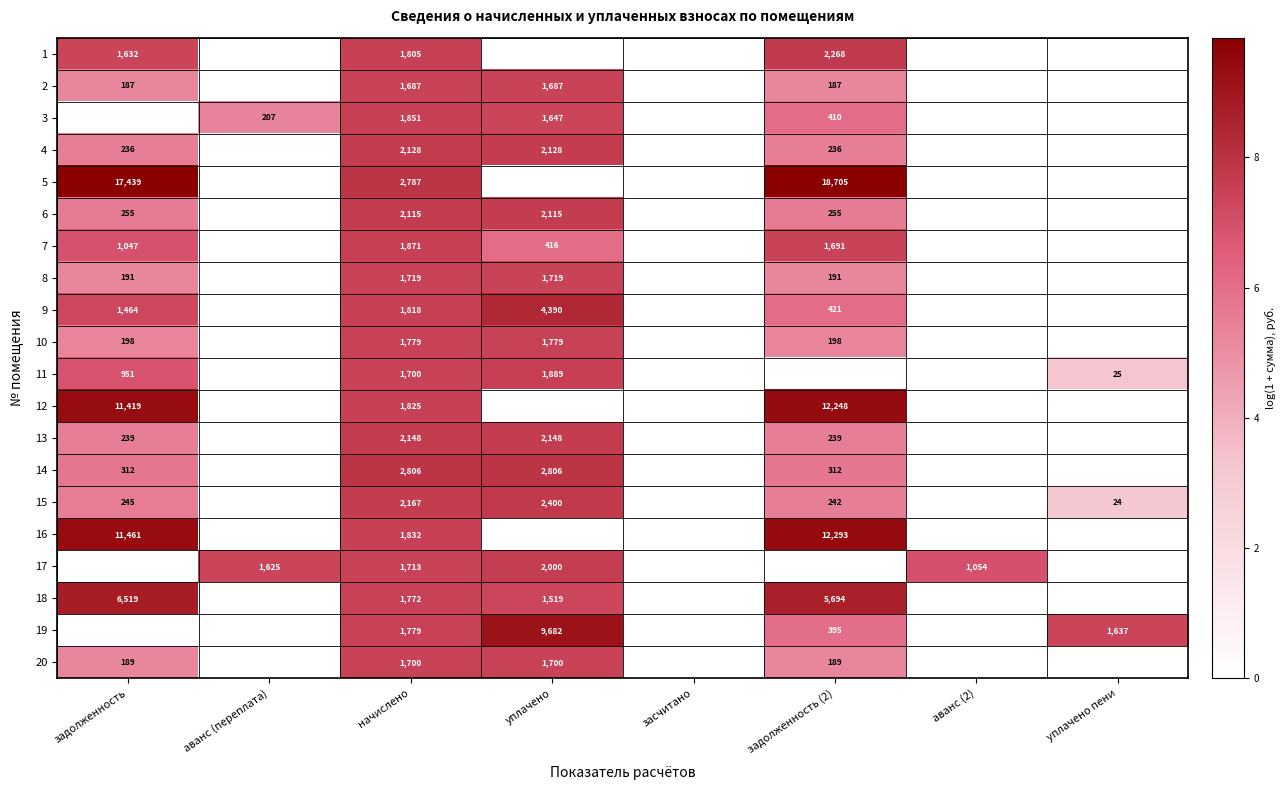

Is it true that 8 equals 1719 at начислено?

True